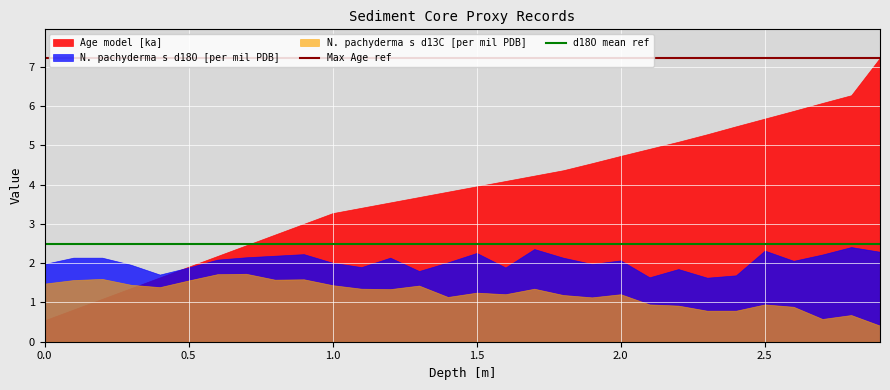

What is the highest value of the Max Age ref series?

7.2